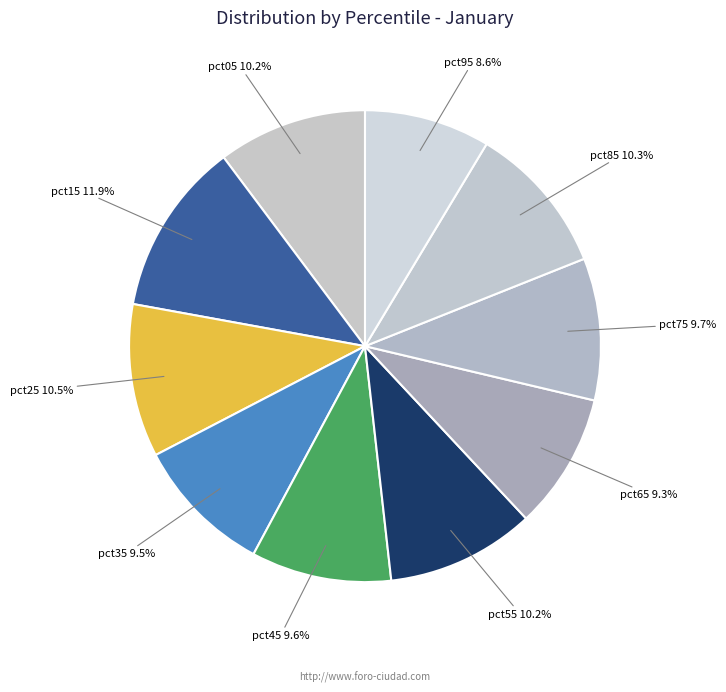

Combined, do pct85 and pct05 account for over 50%?

No